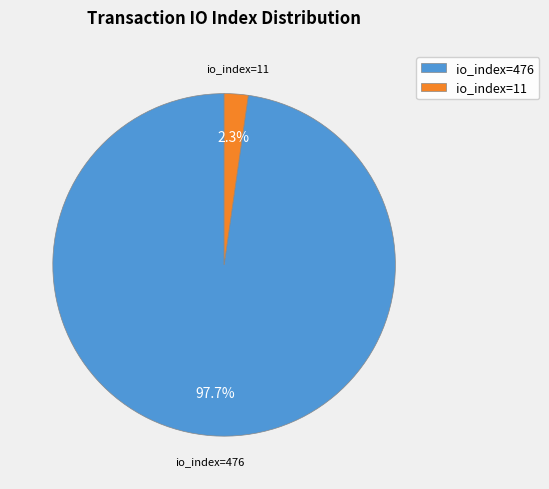

Count the number of slices in the pie.

2